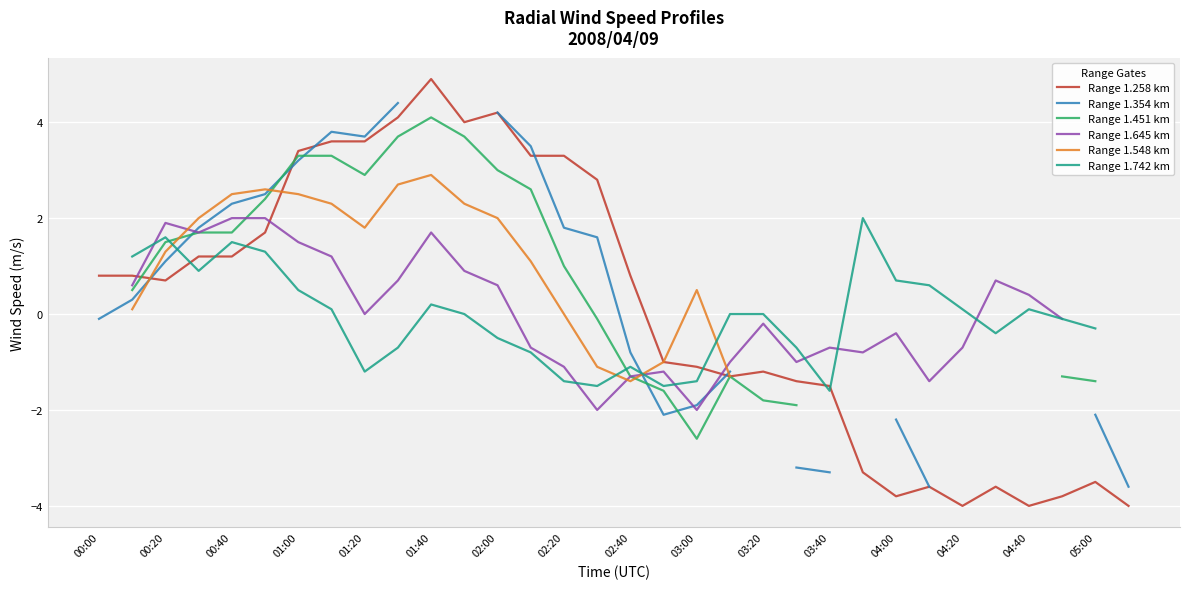

What is the smallest value displayed?

-4.0